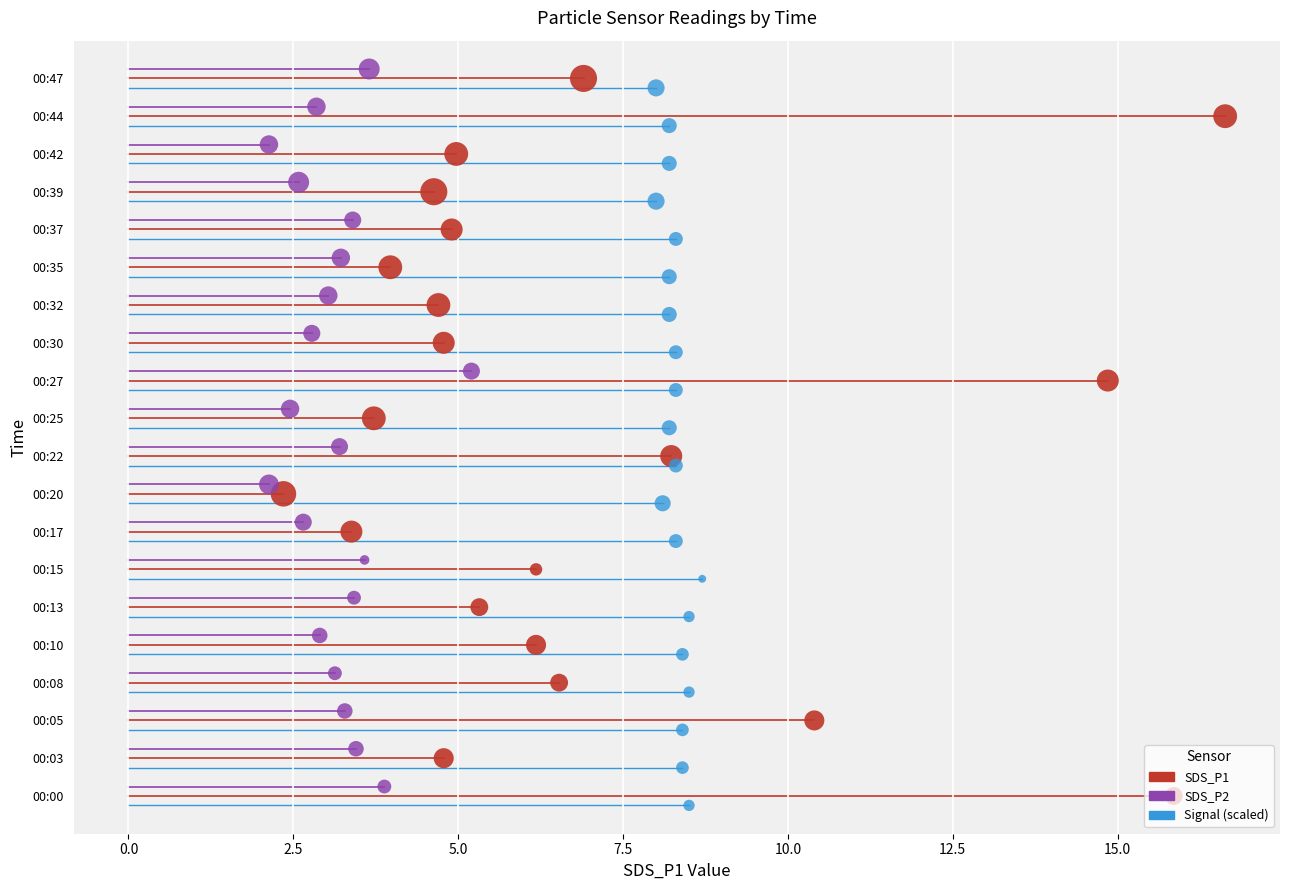

Which series has the largest Y range (max minus min)?

SDS_P1